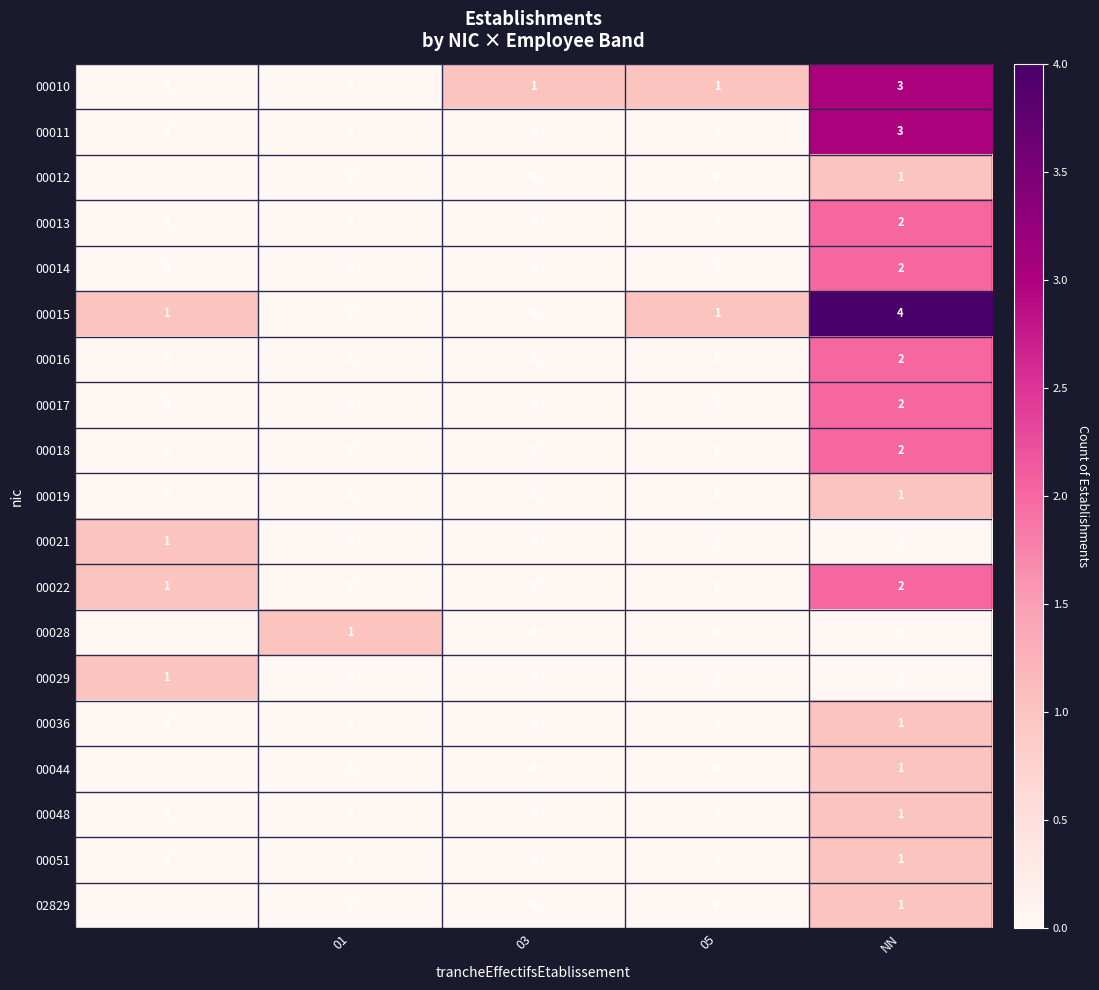

Which series has the largest range (max minus min)?

00015